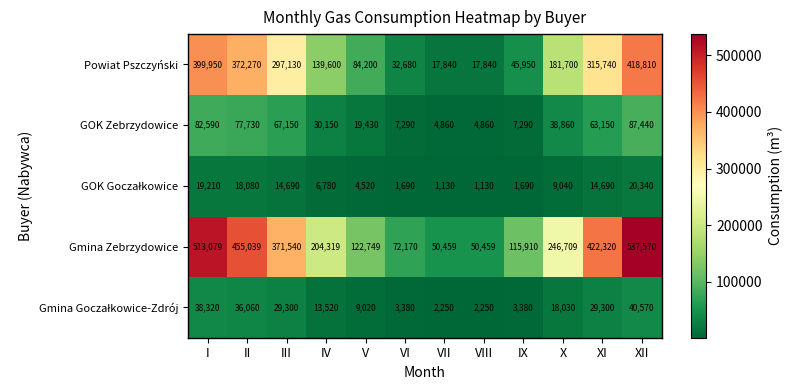

What is the sum of all GOK Zebrzydowice values?

490800